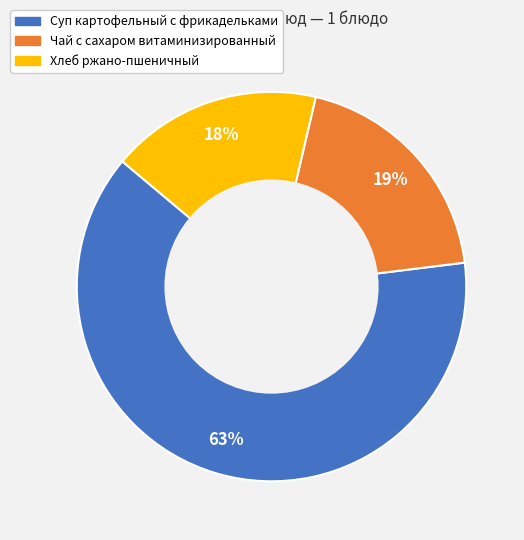

Do Суп картофельный с фрикадельками and Чай с сахаром витаминизированный together represent more than half of the pie?

Yes